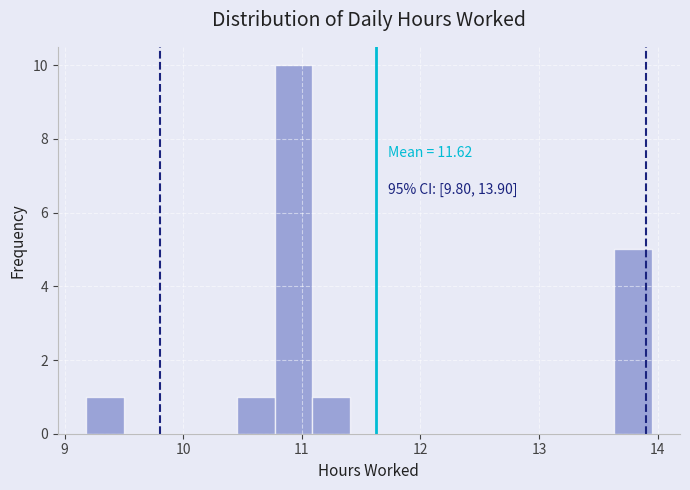

Around what value on the x-axis is the tallest bar? Give the approximate position of its centre, as read against the axis.

10.9